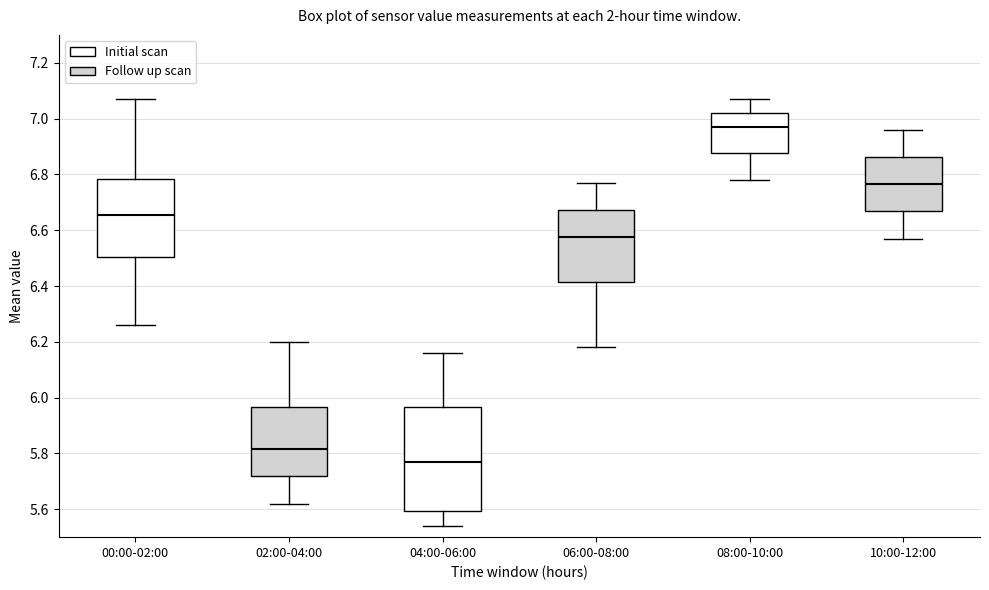

Comparing the boxes themselves (not the whiskers), which one is the tallest?

04:00-06:00